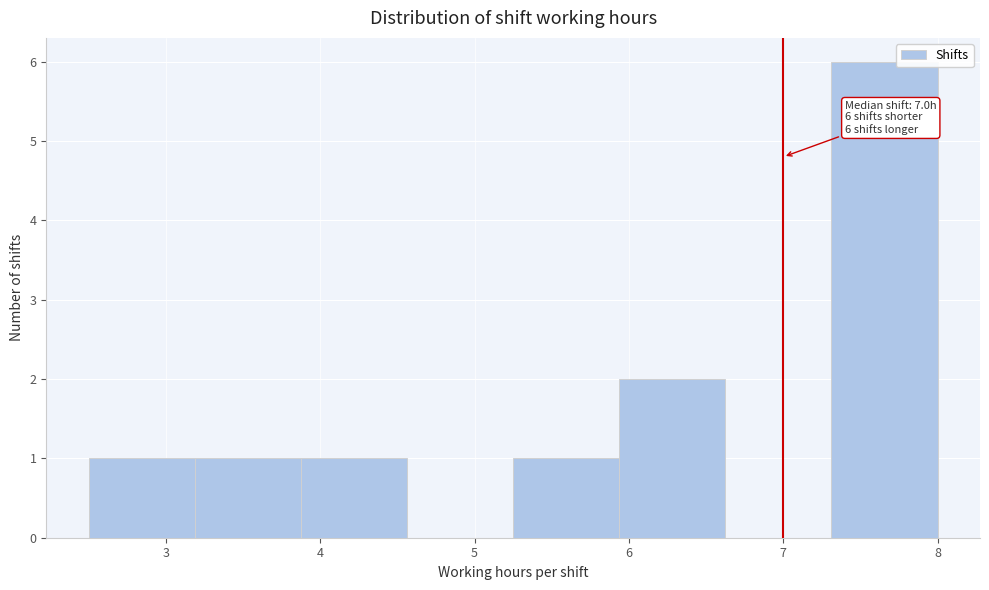

Over which range of the x-axis is the bar tallest?

7.3 to 8.0